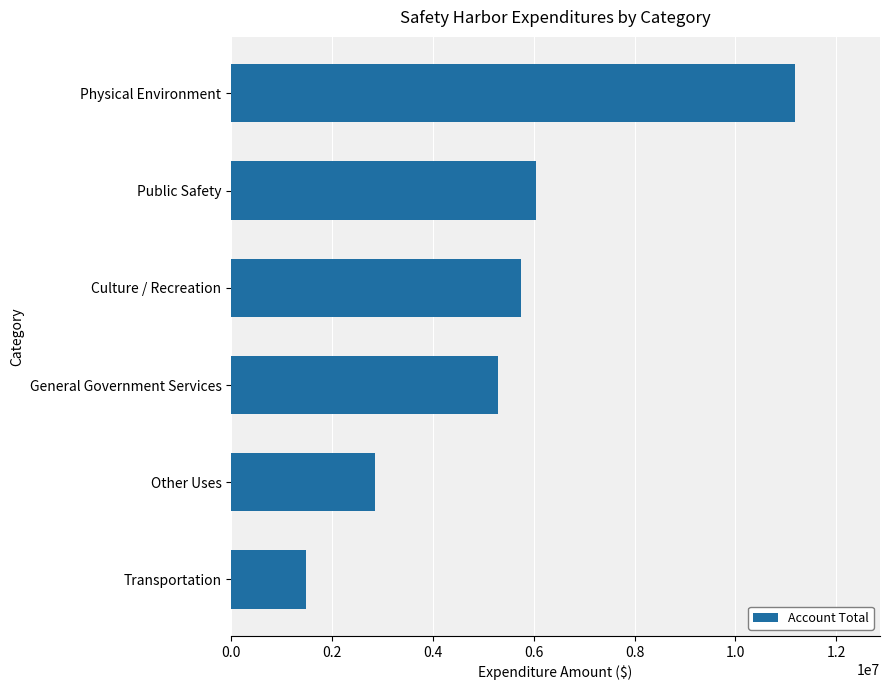

Where is the data nearest to the value 6333051?

Public Safety